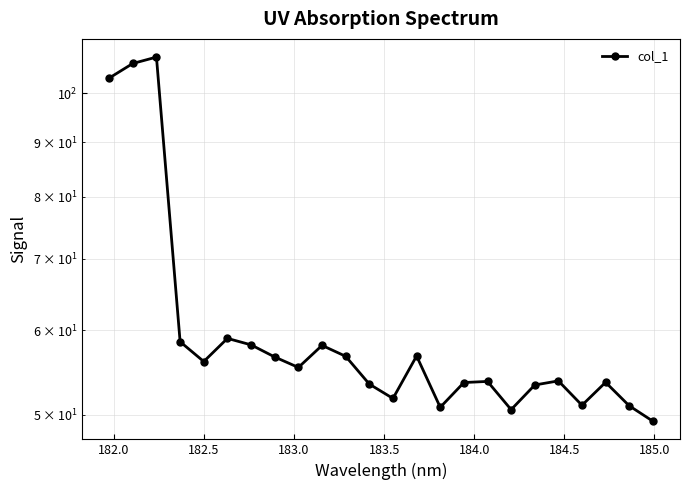

What is the average value?

60.8